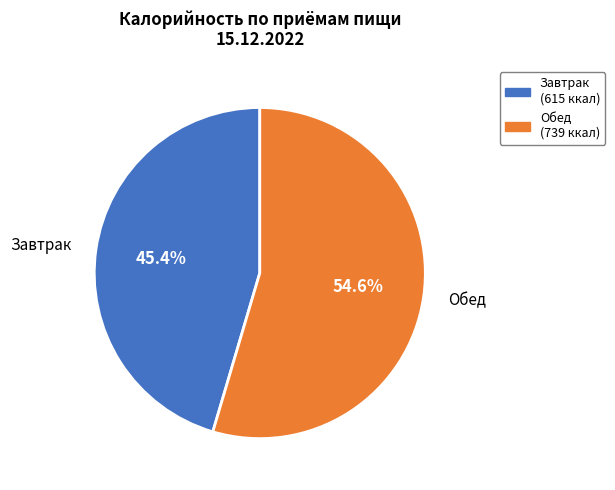

Which category has the smallest portion of the pie?

Завтрак (615 ккал)